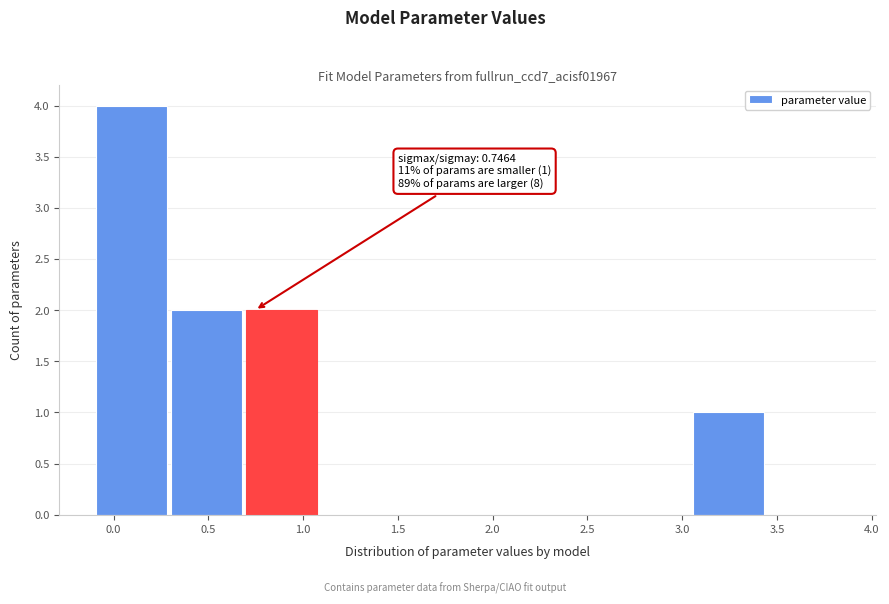

Which range on the x-axis has the tallest bar?

-0.10 to 0.30